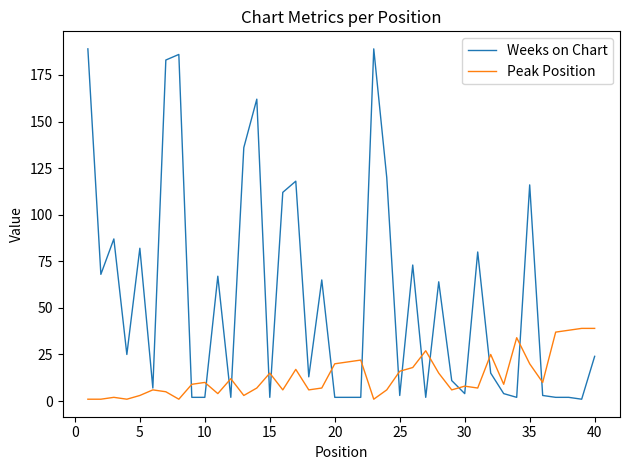

Which series has the largest total across all categories?

Weeks on Chart